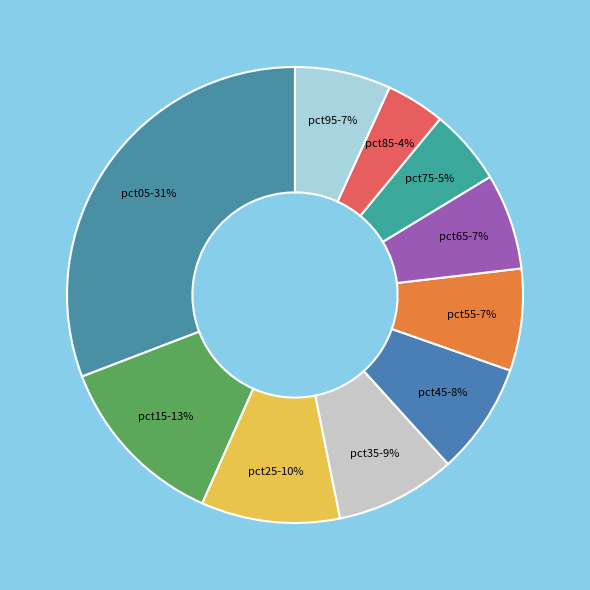

How many slices are in this pie chart?

10